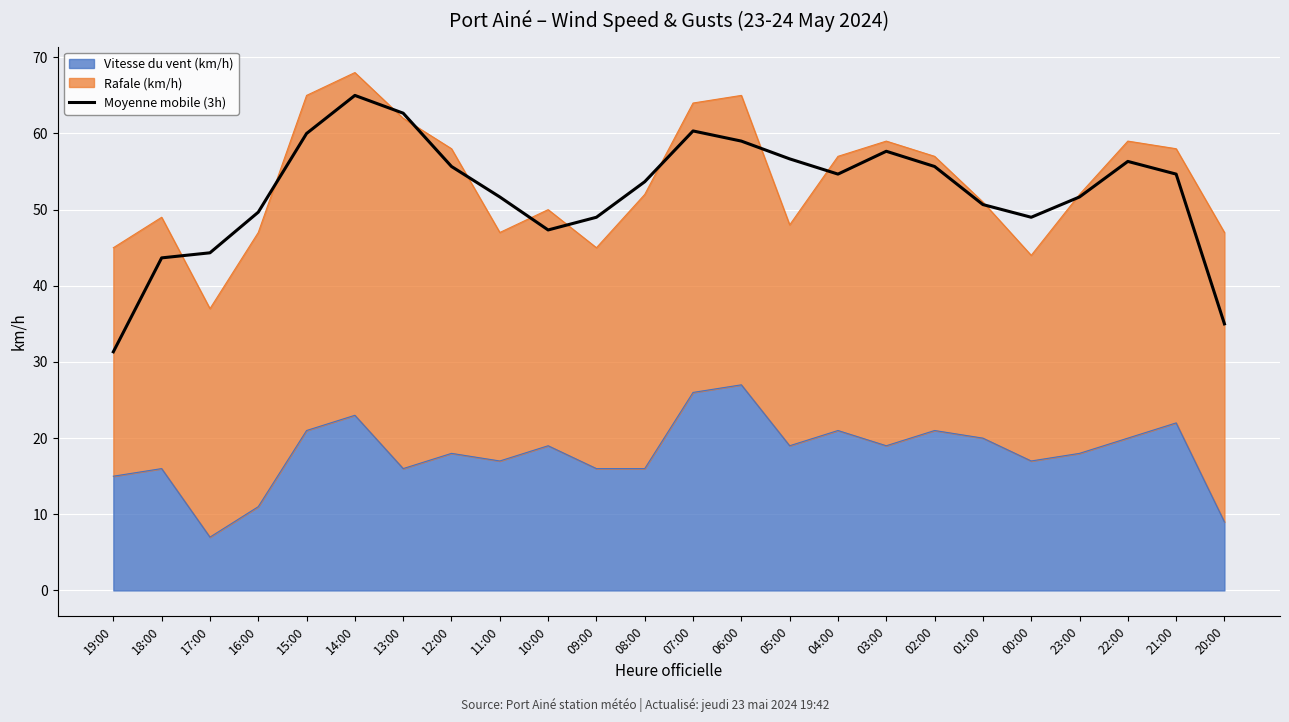

How many interior local valleys (lower than both neighbors) does the data have?

3